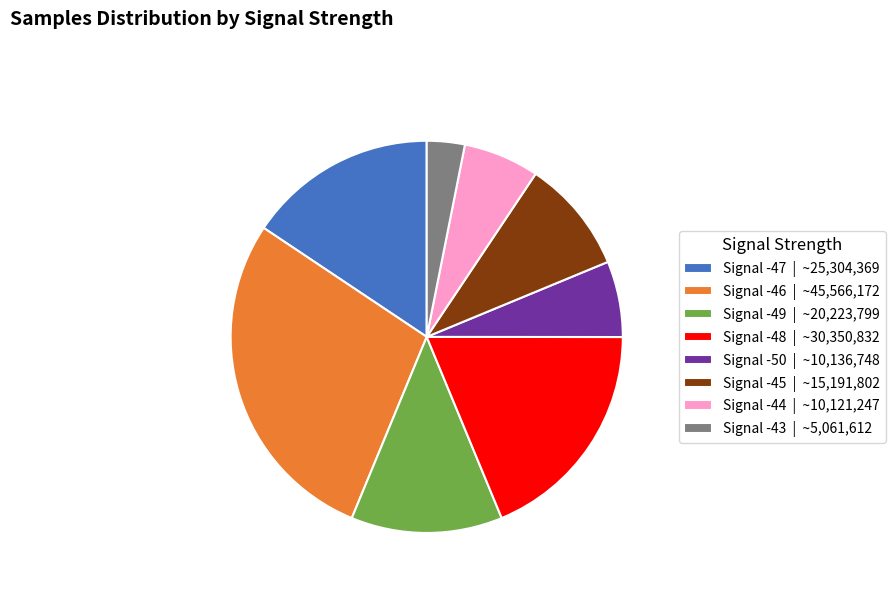

Do Signal -50 | ~10,136,748 and Signal -43 | ~5,061,612 together represent more than half of the pie?

No